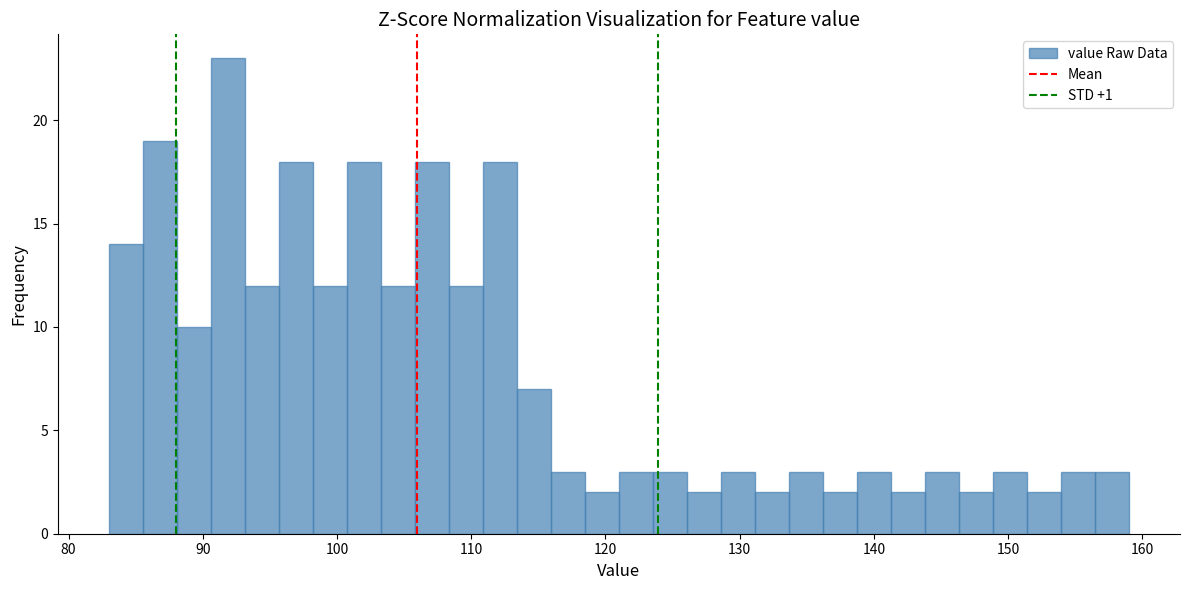

Read against the x-axis, roughly where is the centre of the tallest bar?

92